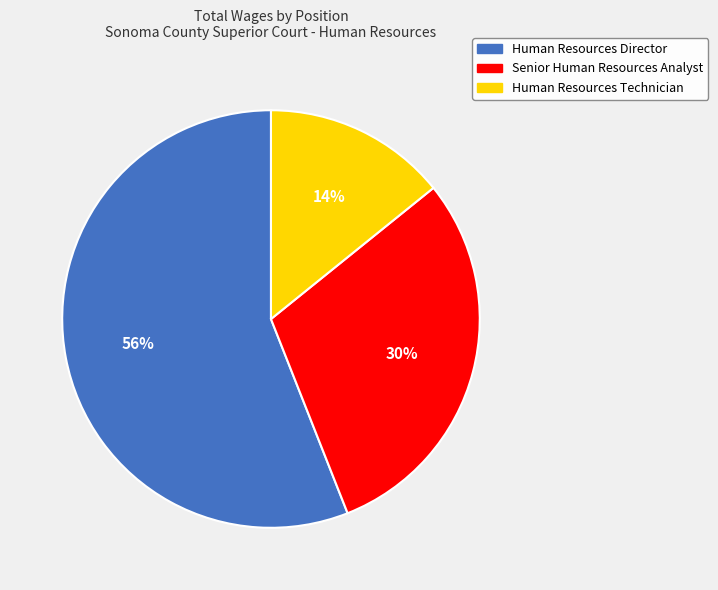

What is the largest slice in the pie chart?

Human Resources Director